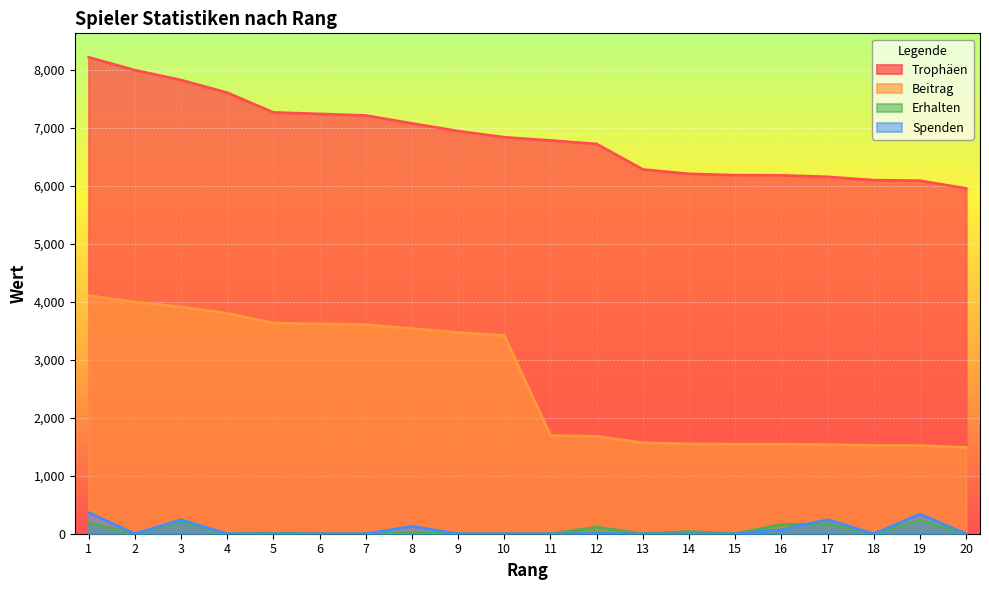

True or false: Trophäen and Beitrag intersect in this chart.

False